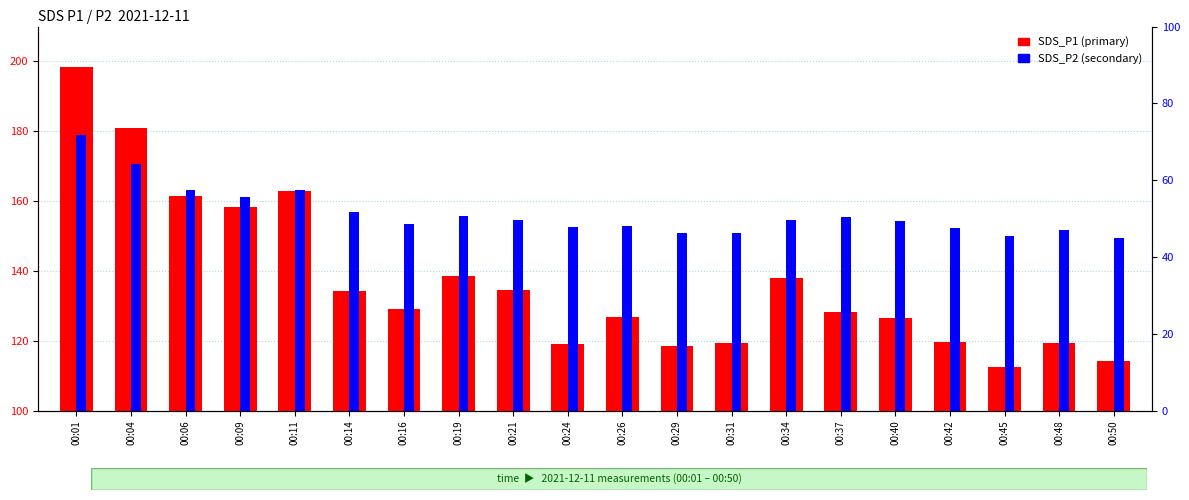

At which label does SDS_P2 first exceed 49?

00:01